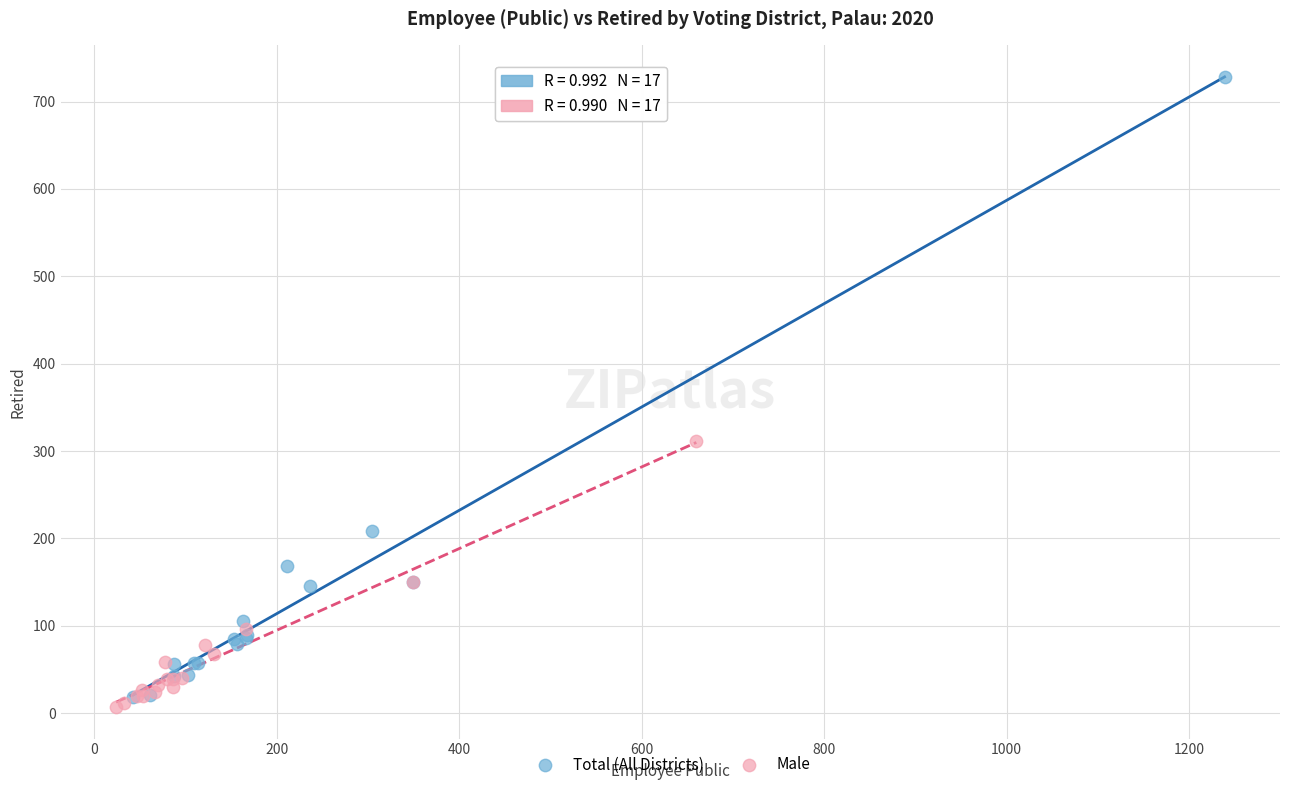

Which series has the widest spread of Y values?

Total (All Districts)